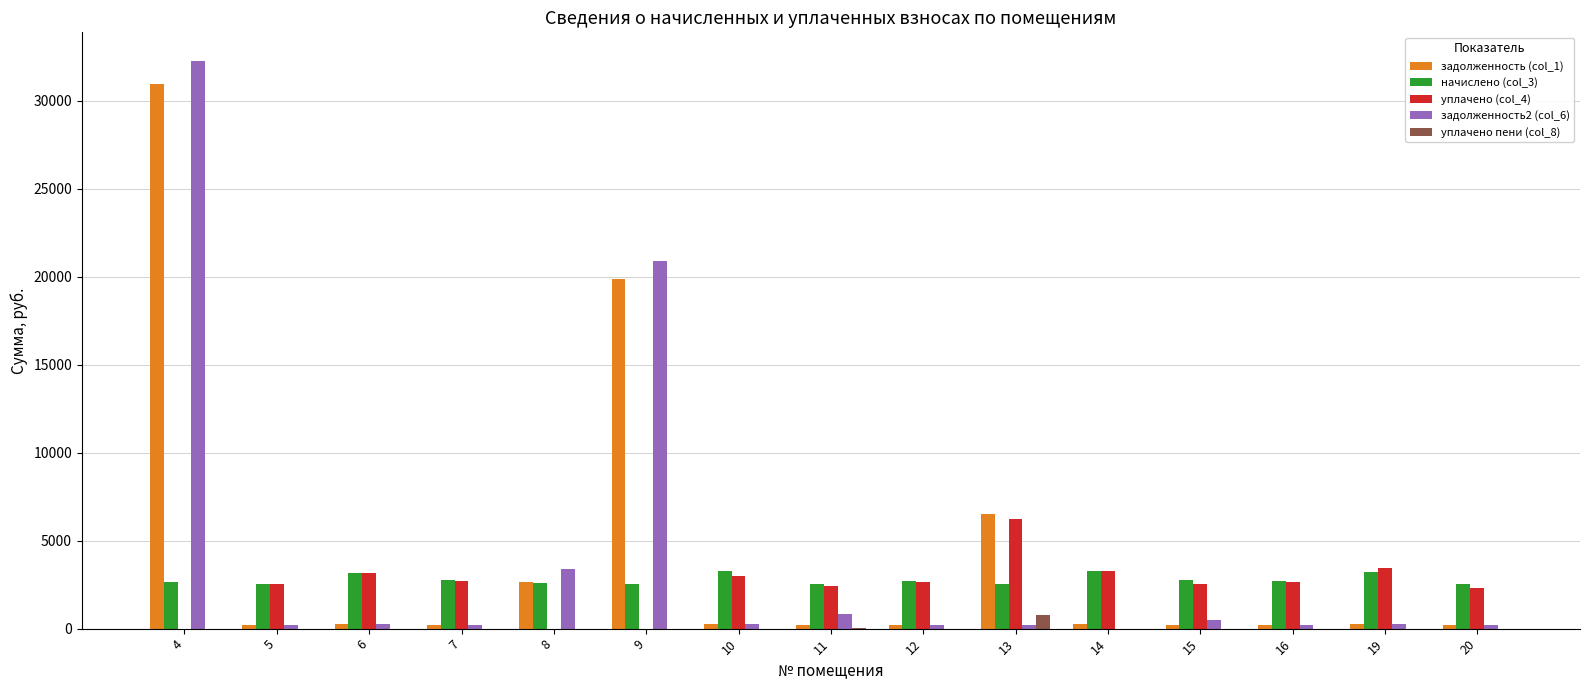

How many groups of bars are there?

15